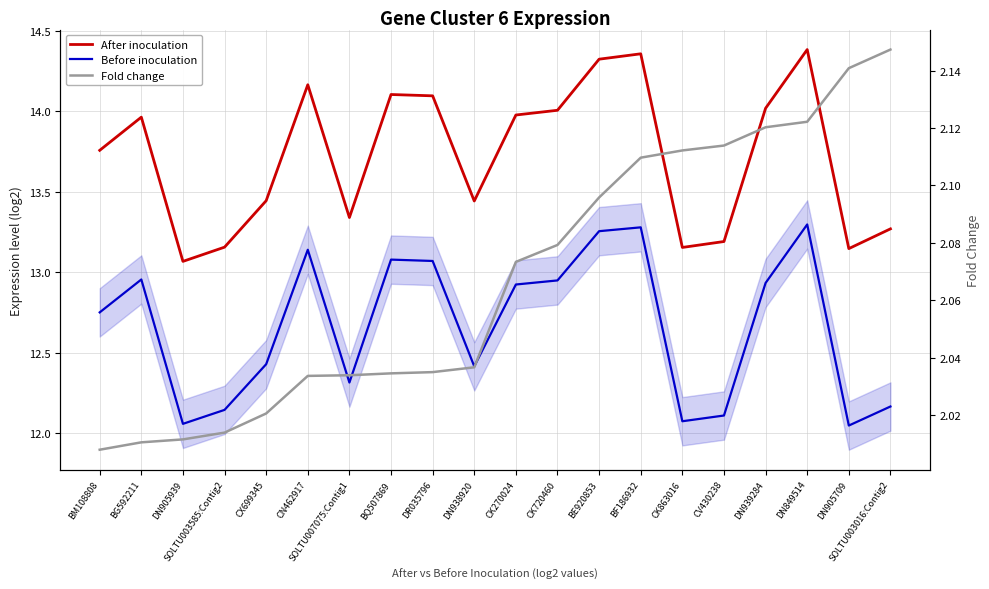

Reading left to right, what are all the values shown in this chart?

After inoculation: BM108808=13.8	BG592211=14.0	DN905939=13.1	SOLTU003585:Contig2=13.2	CX699345=13.4	CN462917=14.2	SOLTU007075:Contig1=13.3	BQ507869=14.1	DR035796=14.1	DN938920=13.4	CK270024=14.0	CK720460=14.0	BE920853=14.3	BF186932=14.4	CK863016=13.2	CV430238=13.2	DN939284=14.0	DN849514=14.4	DN905709=13.1	SOLTU003016:Contig2=13.3
Before inoculation: BM108808=12.8	BG592211=13.0	DN905939=12.1	SOLTU003585:Contig2=12.1	CX699345=12.4	CN462917=13.1	SOLTU007075:Contig1=12.3	BQ507869=13.1	DR035796=13.1	DN938920=12.4	CK270024=12.9	CK720460=12.9	BE920853=13.3	BF186932=13.3	CK863016=12.1	CV430238=12.1	DN939284=12.9	DN849514=13.3	DN905709=12.0	SOLTU003016:Contig2=12.2
Fold change: BM108808=2.0	BG592211=2.0	DN905939=2.0	SOLTU003585:Contig2=2.0	CX699345=2.0	CN462917=2.0	SOLTU007075:Contig1=2.0	BQ507869=2.0	DR035796=2.0	DN938920=2.0	CK270024=2.1	CK720460=2.1	BE920853=2.1	BF186932=2.1	CK863016=2.1	CV430238=2.1	DN939284=2.1	DN849514=2.1	DN905709=2.1	SOLTU003016:Contig2=2.1